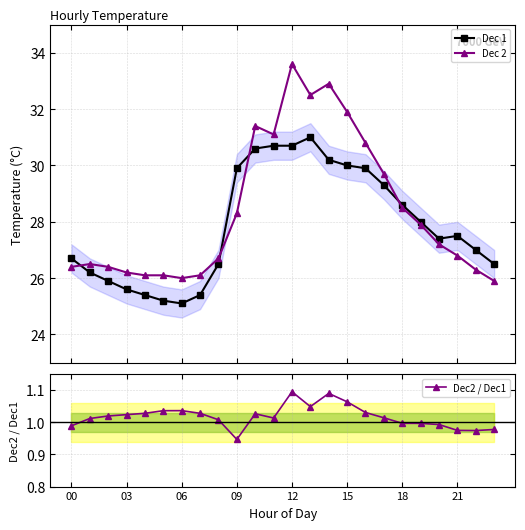

True or false: Dec 1 and Dec2 / Dec1 intersect in this chart.

False